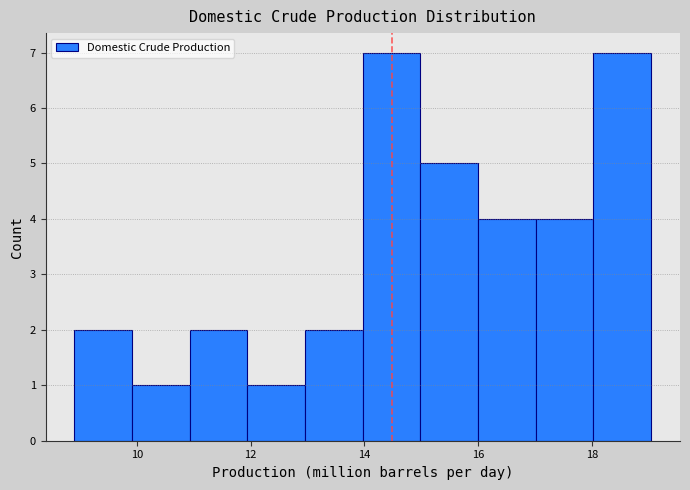

Reading left to right, list every bar in this chart as the range it spans on the x-axis followed by its height. Neither the bar edges nor the heights are printed on the chart, so give them approximately, as read against the axes.

9 to 10: 2
10 to 11: 1
11 to 12: 2
12 to 13: 1
13 to 14: 2
14 to 15: 7
15 to 16: 5
16 to 17: 4
17 to 18: 4
18 to 19: 7